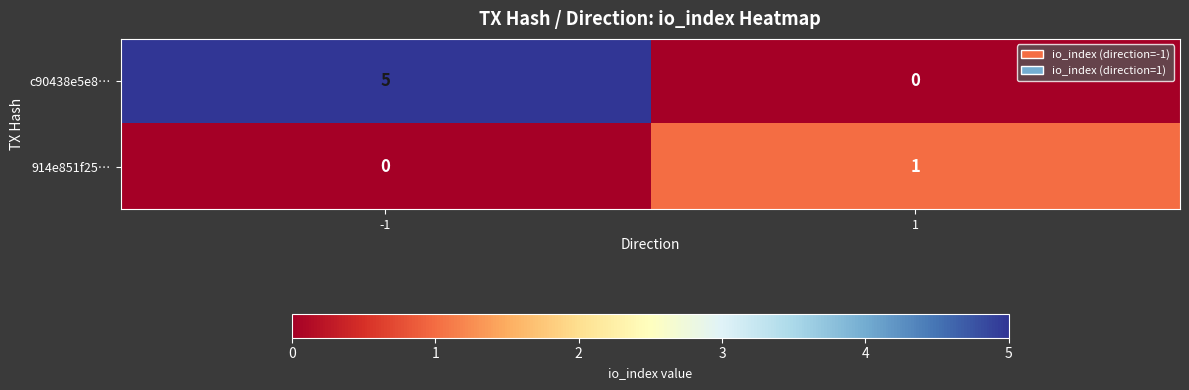

Is it true that c90438e5e8… equals 5 at -1?

True